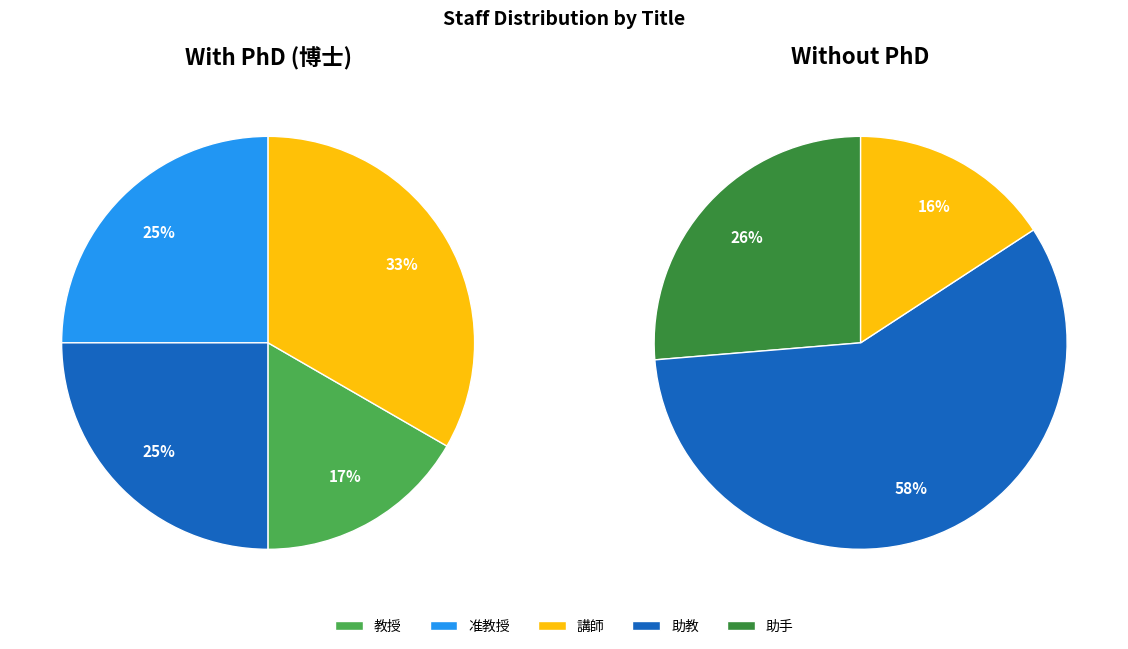

How many slices are in this pie chart?

5